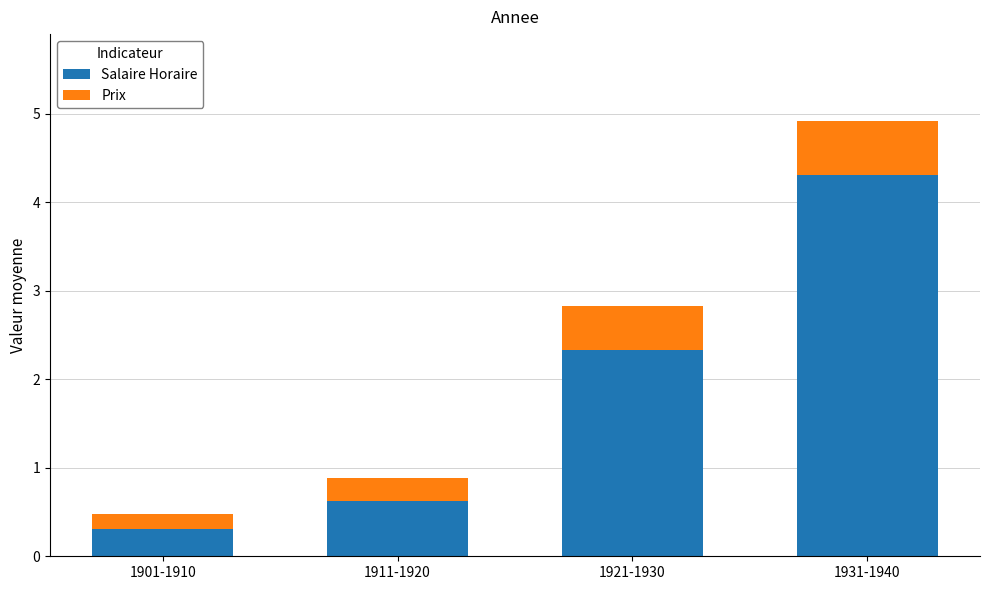

At which label does Salaire Horaire reach its peak?

1931-1940